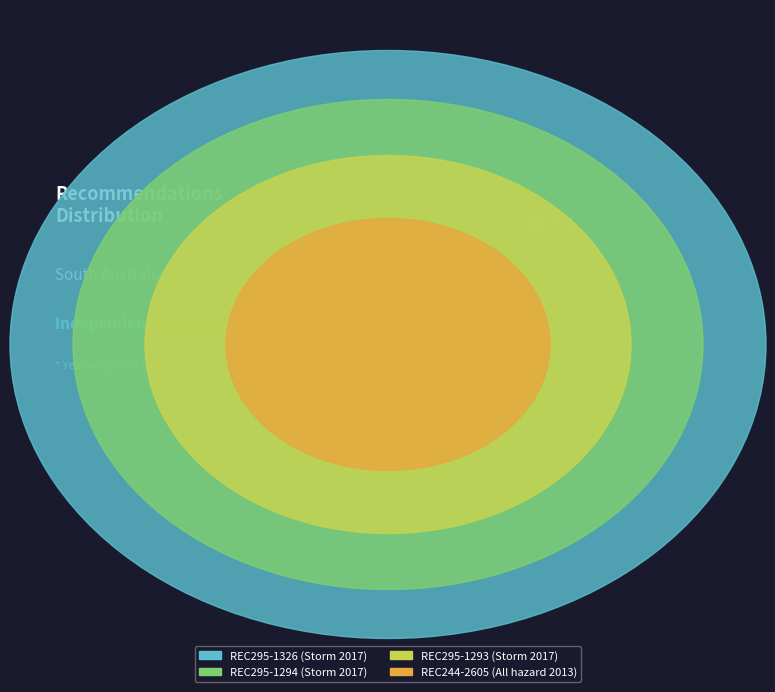

To the nearest percent, what is the average slice percentage?

25%